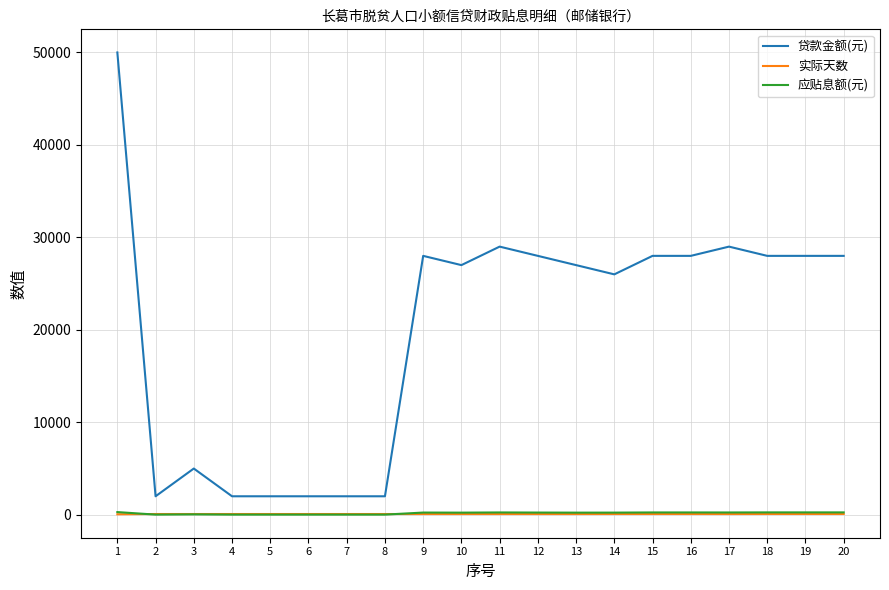

The 贷款金额(元) series shows 39033.7 at 14. True or false?

False